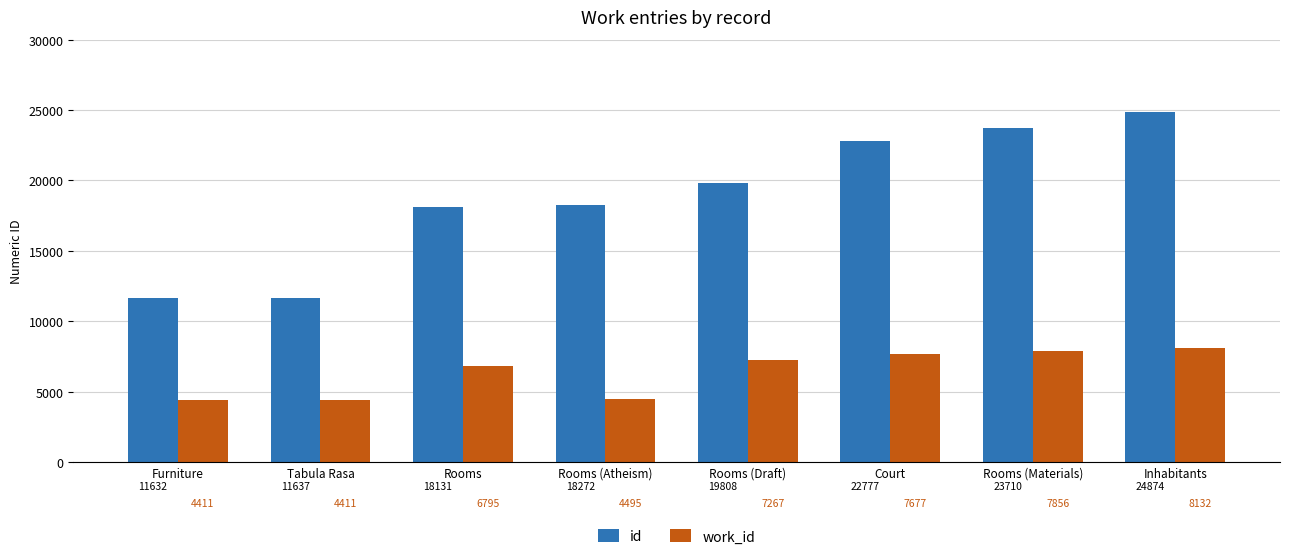

What is the smallest value displayed?

4411